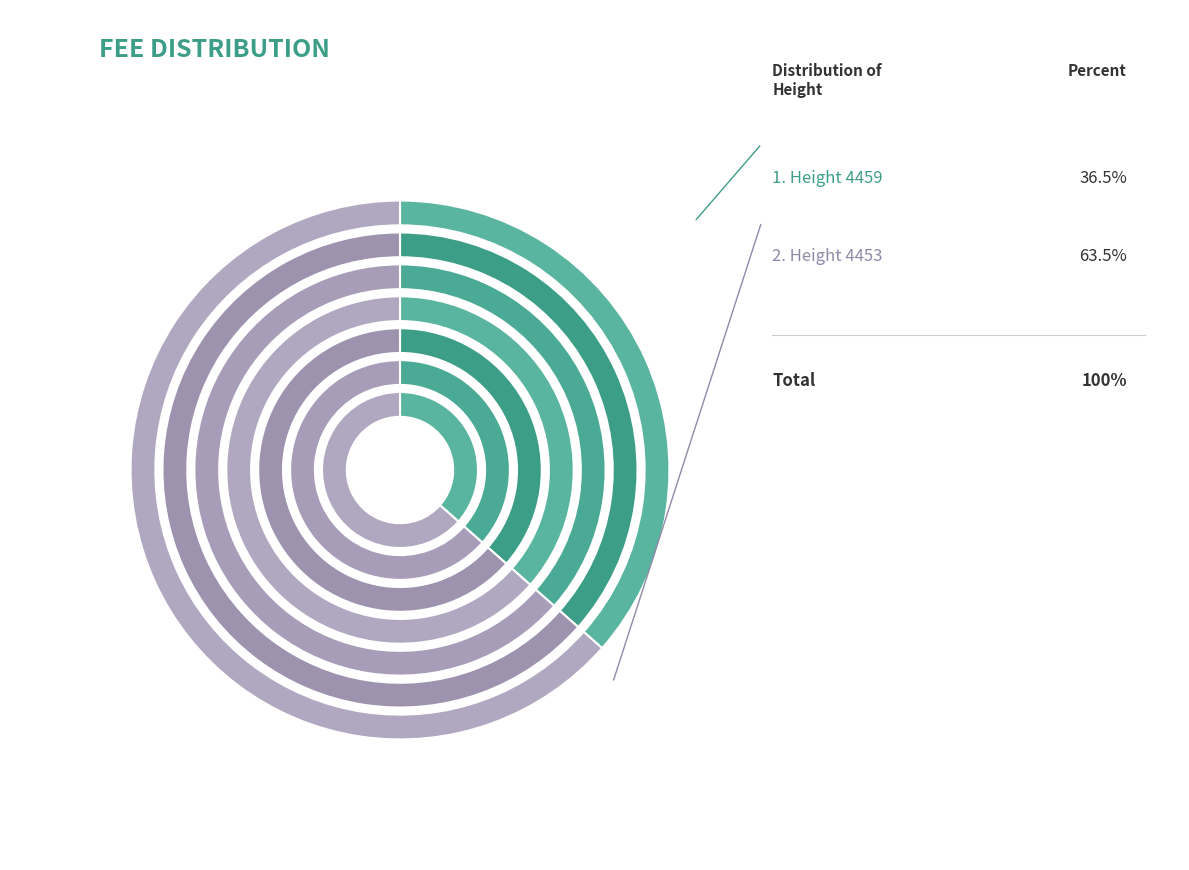

Does 4459 account for over 50% of the chart?

No